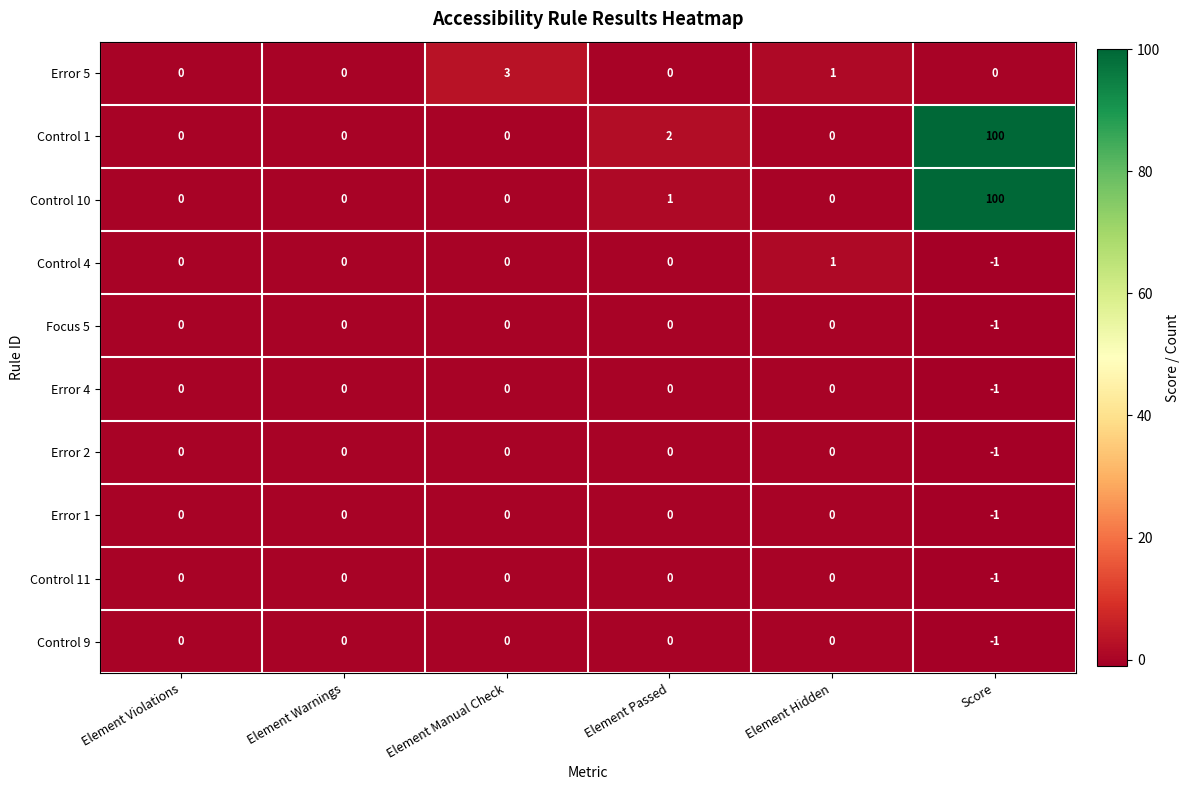

How many Error 5 values are between 0 and 1?

5